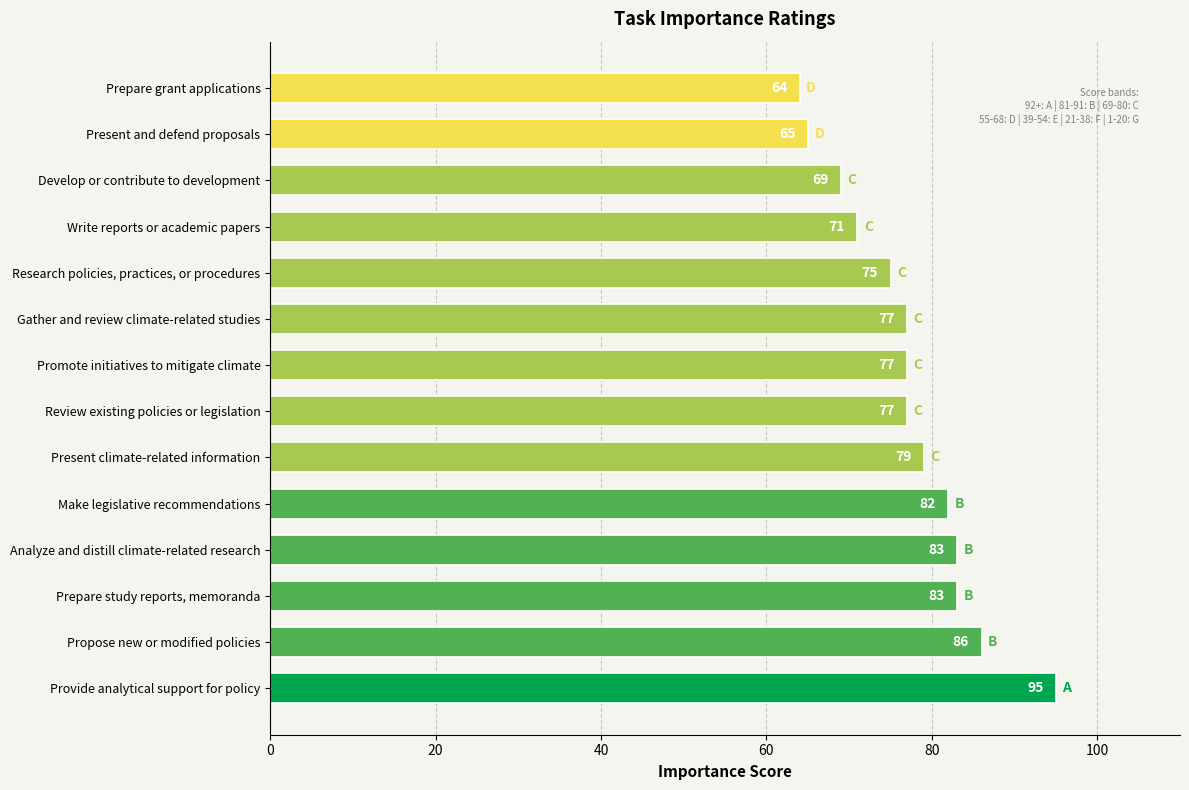

What is the greatest value displayed?

95